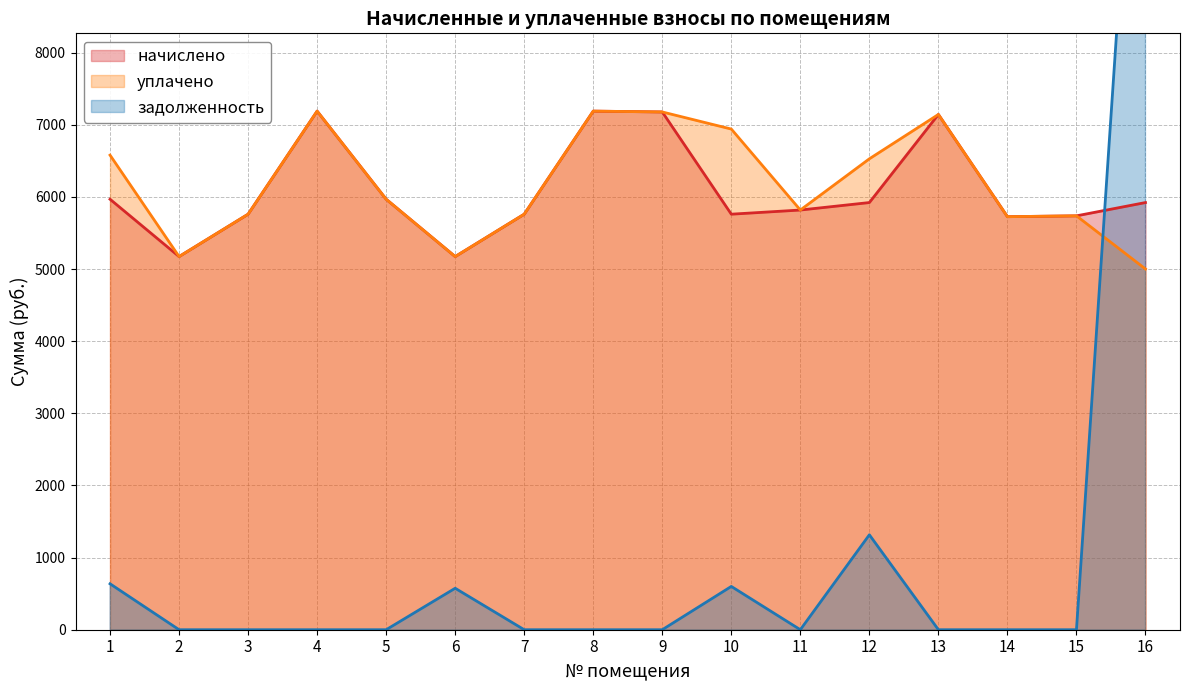

What is the approximate value of уплачено at 14?

5725.4